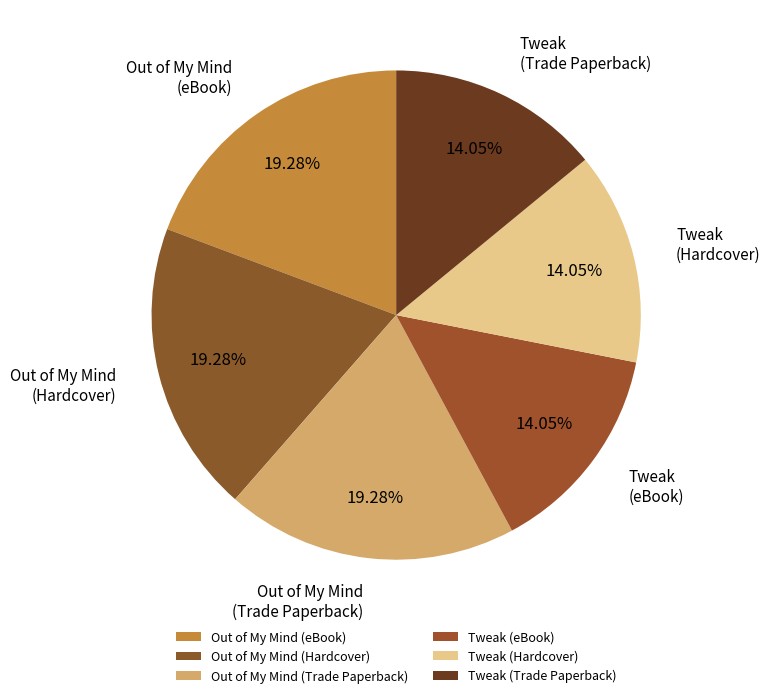

Which has a higher value, Tweak (eBook) or Out of My Mind (eBook)?

Out of My Mind (eBook)